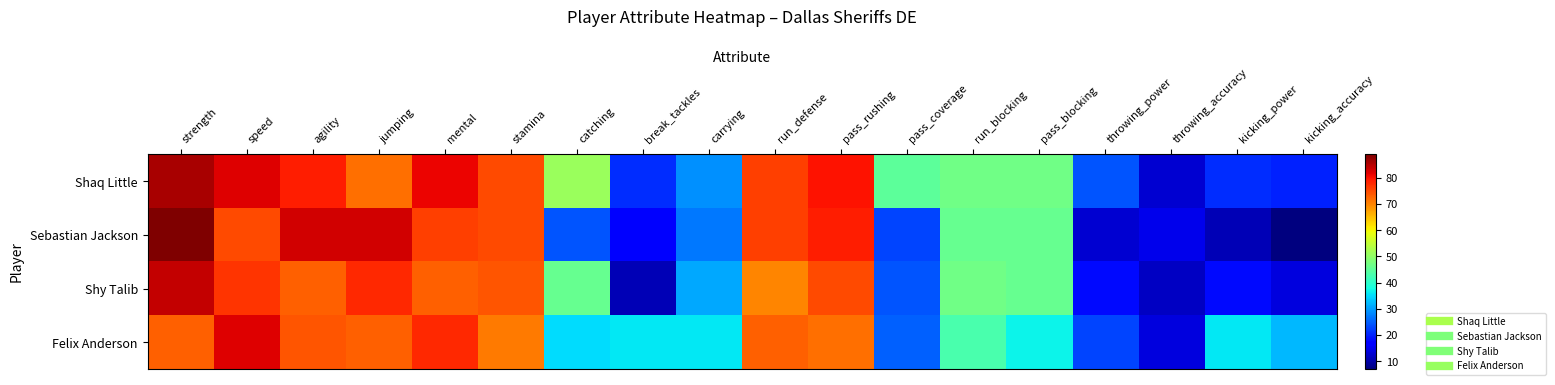

Reading left to right, transcribe all the data shown in this chart.

Shaq Little: strength=86	speed=82	agility=79	jumping=72	mental=81	stamina=75	catching=51	break_tackles=21	carrying=29	run_defense=76	pass_rushing=80	pass_coverage=45	run_blocking=47	pass_blocking=47	throwing_power=24	throwing_accuracy=13	kicking_power=21	kicking_accuracy=20
Sebastian Jackson: strength=89	speed=75	agility=83	jumping=83	mental=76	stamina=75	catching=24	break_tackles=17	carrying=27	run_defense=76	pass_rushing=79	pass_coverage=23	run_blocking=46	pass_blocking=46	throwing_power=13	throwing_accuracy=15	kicking_power=11	kicking_accuracy=7
Shy Talib: strength=84	speed=77	agility=73	jumping=78	mental=73	stamina=74	catching=46	break_tackles=11	carrying=31	run_defense=70	pass_rushing=75	pass_coverage=24	run_blocking=47	pass_blocking=46	throwing_power=18	throwing_accuracy=12	kicking_power=18	kicking_accuracy=14
Felix Anderson: strength=73	speed=82	agility=74	jumping=73	mental=78	stamina=71	catching=35	break_tackles=36	carrying=36	run_defense=73	pass_rushing=72	pass_coverage=25	run_blocking=43	pass_blocking=37	throwing_power=23	throwing_accuracy=14	kicking_power=36	kicking_accuracy=32